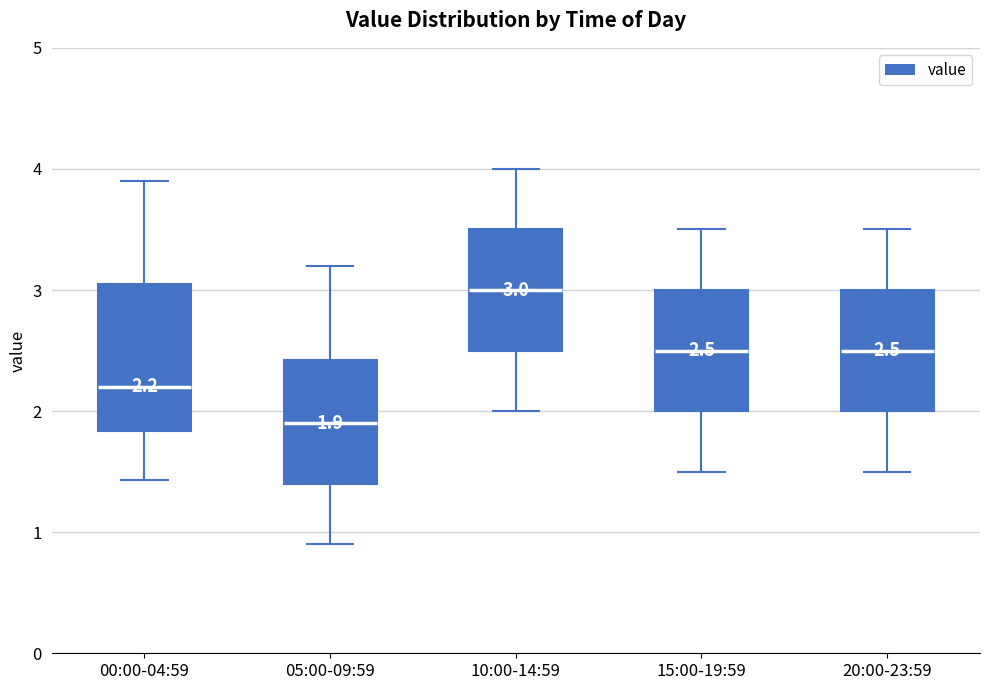

Which box is the tallest, from its lower edge to its upper edge?

00:00-04:59